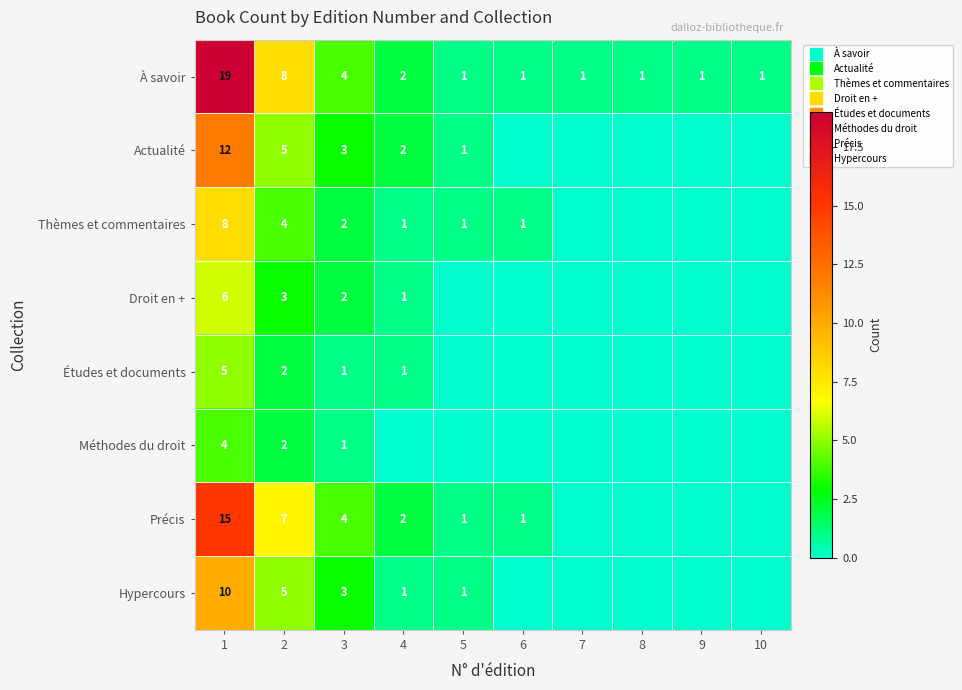

How many values in Droit en + are above zero?

4